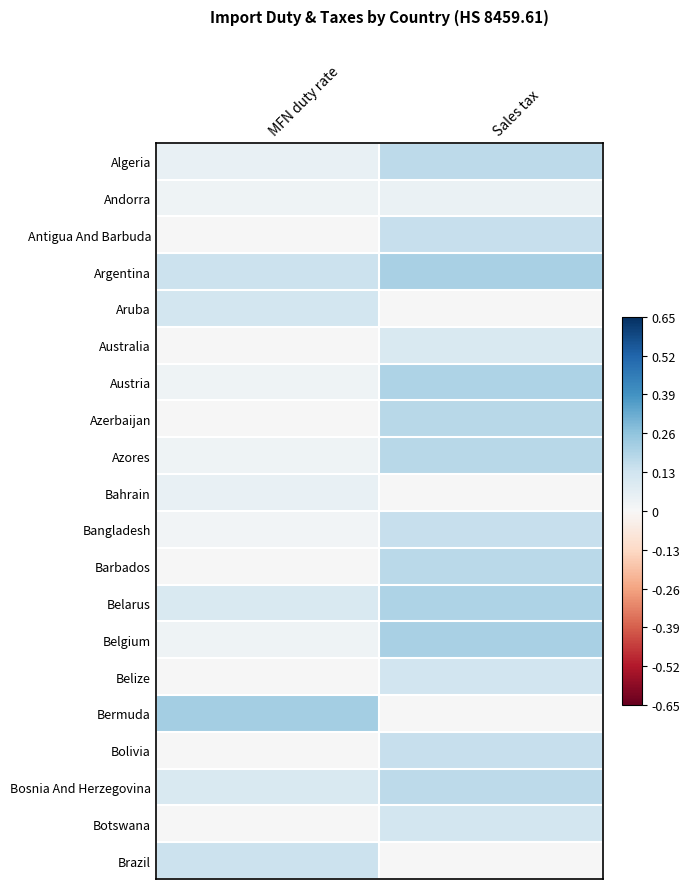

Between MFN duty rate and Sales tax, which is larger?

Sales tax